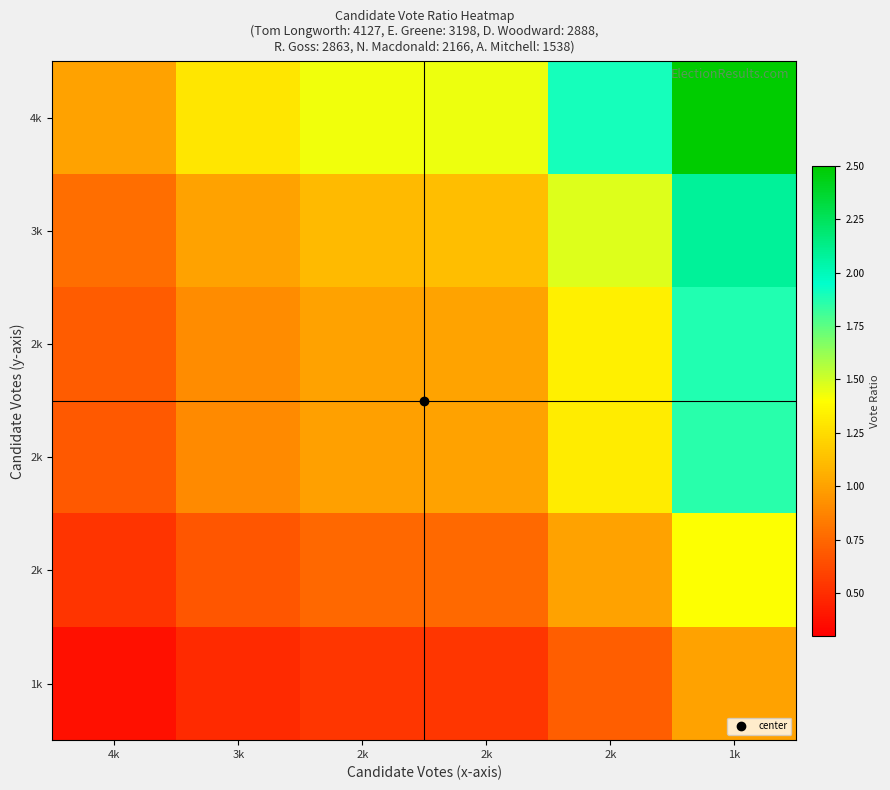

At how many categories does at least one series exceed 2?

1